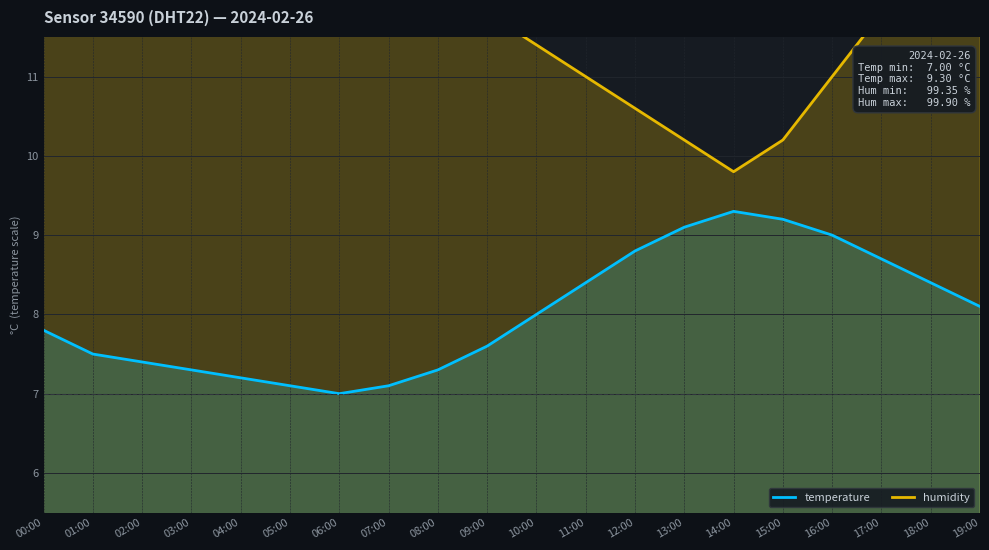

Is it true that temperature equals 8.1 at 19:00?

True